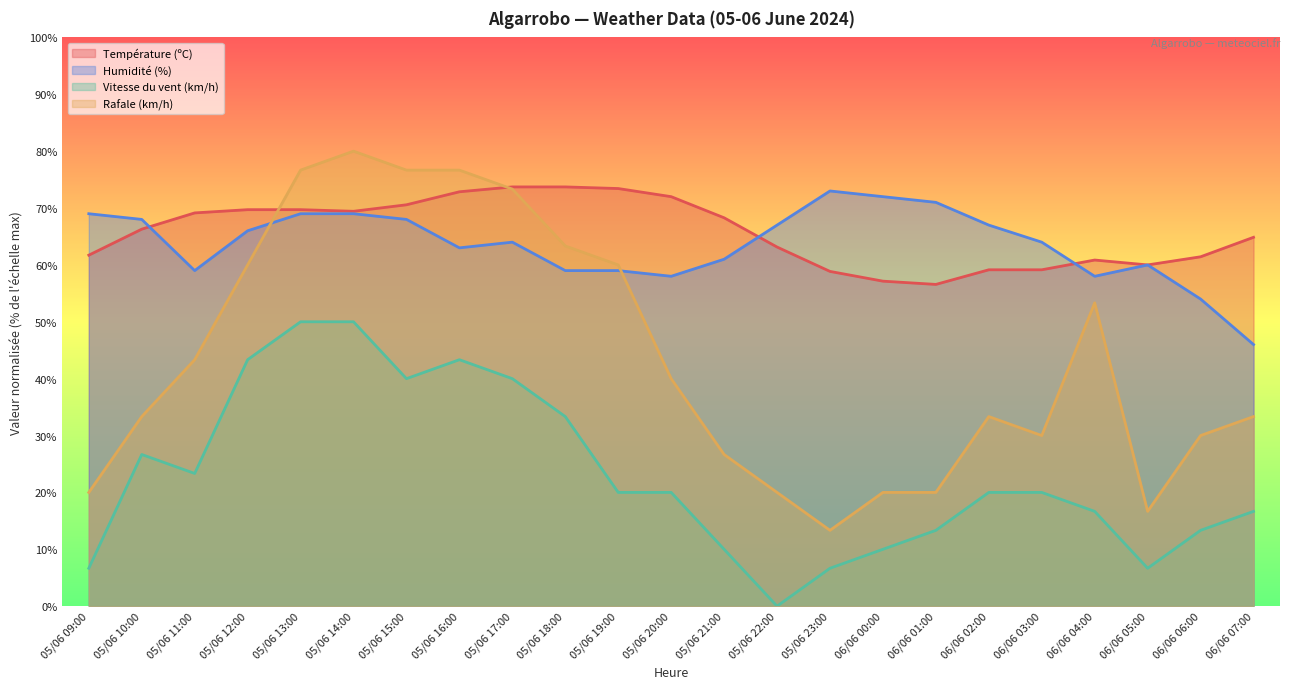

Which series has the largest total across all categories?

Température (ºC)